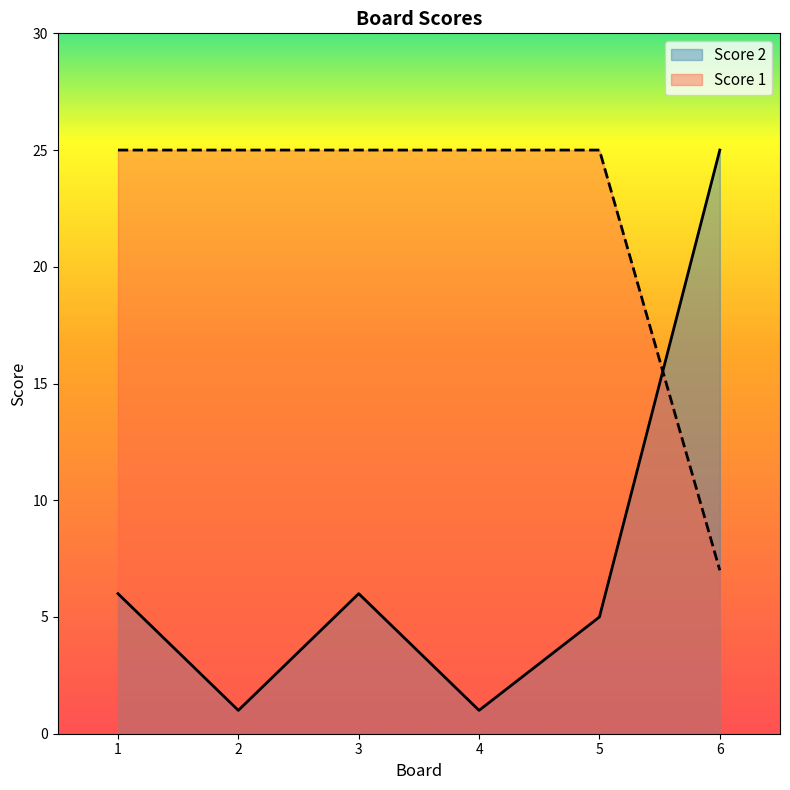

At which category does the chart reach its minimum across all series?

2